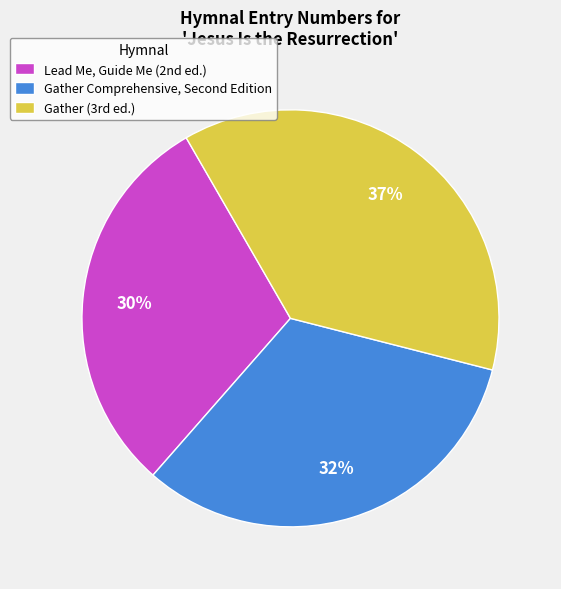

Rank the categories by value from lowest to highest.

Lead Me, Guide Me (2nd ed.), Gather Comprehensive, Second Edition, Gather (3rd ed.)